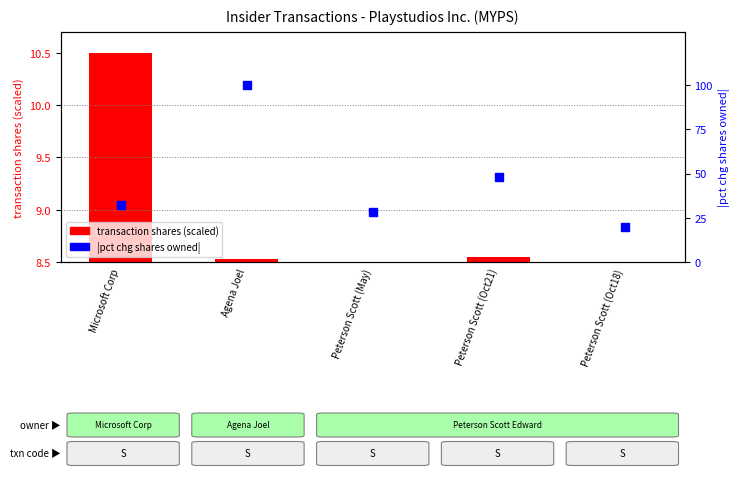

Which series has the widest spread of Y values?

pct change shares owned (abs)